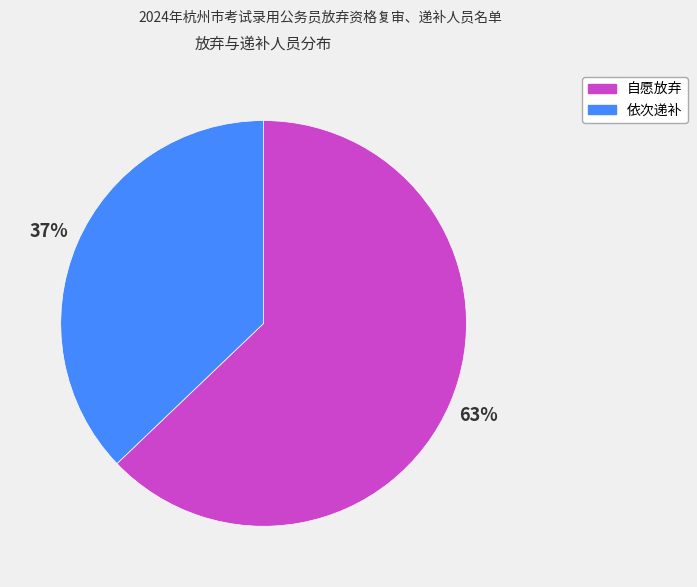

How many slices are in this pie chart?

2